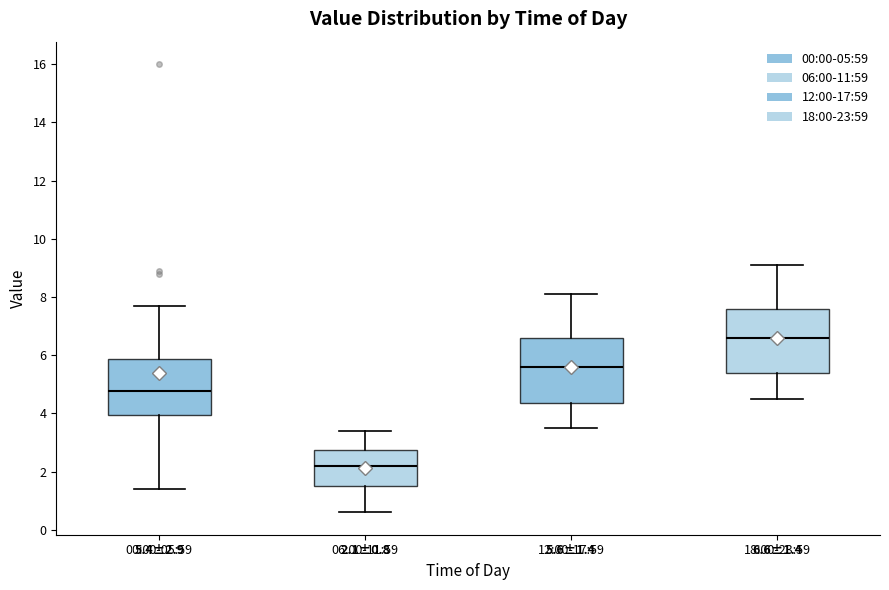

Which box's median line is the lowest?

06:00-11:59